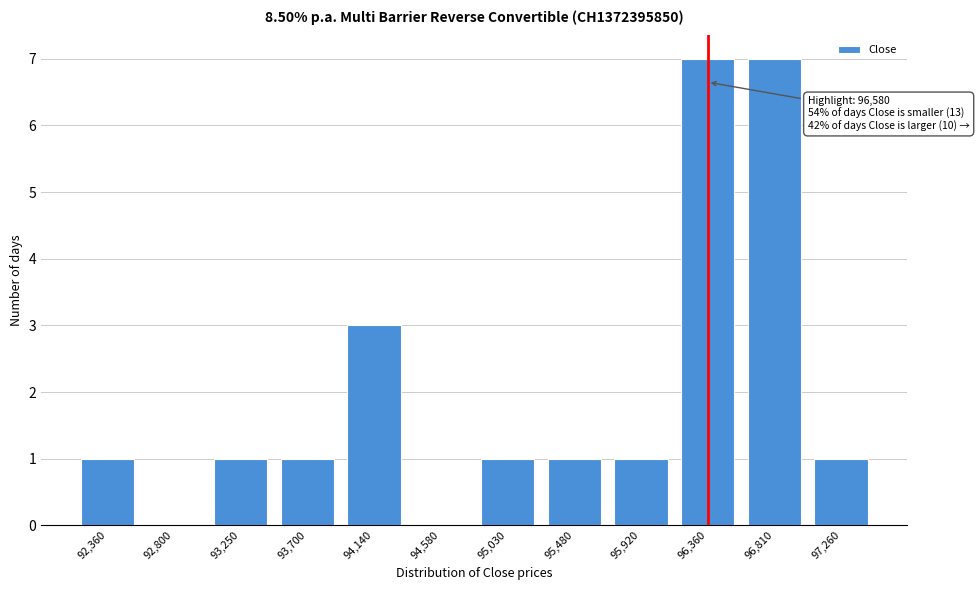

Reading right to left, what are all the values shown in this chart?

97,260=1	96,810=7	96,360=7	95,920=1	95,480=1	95,030=1	94,580=0	94,140=3	93,700=1	93,250=1	92,800=0	92,360=1